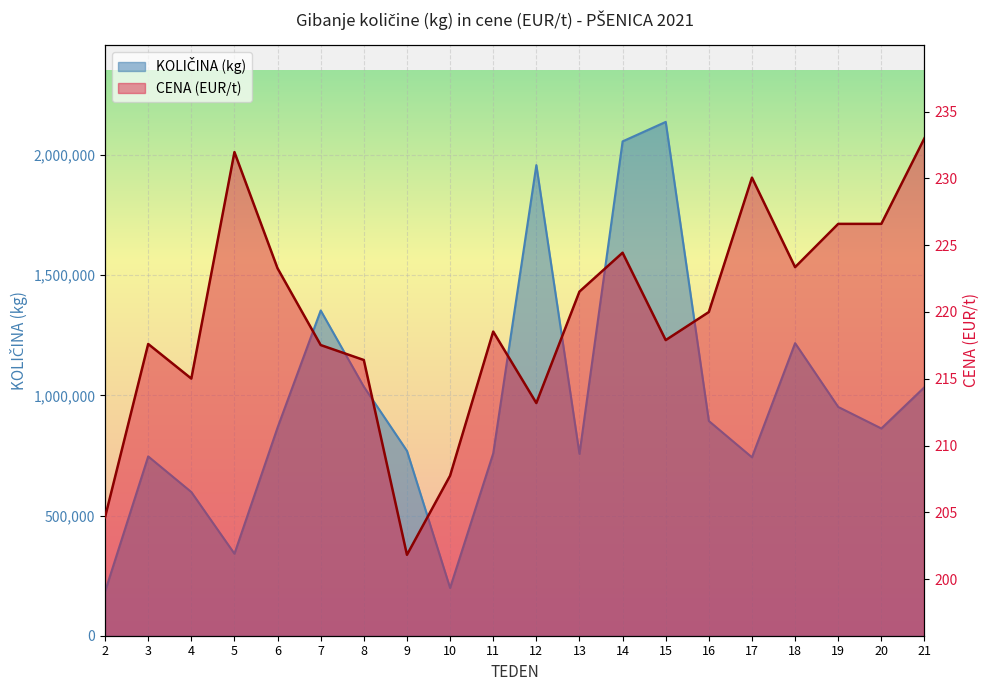

True or false: CENA (EUR/t) and KOLIČINA (kg) cross at least once.

False